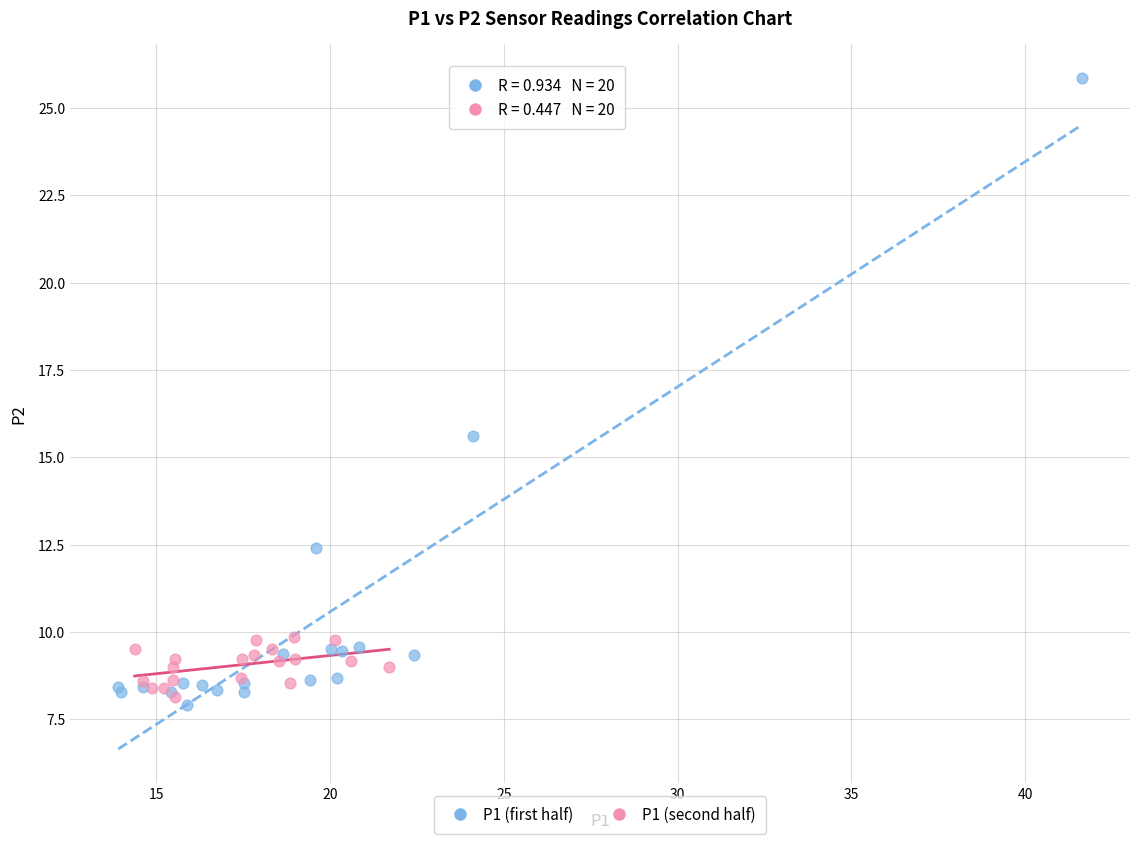

What are all the series names shown in the legend?

P1 (first half), P1 (second half)